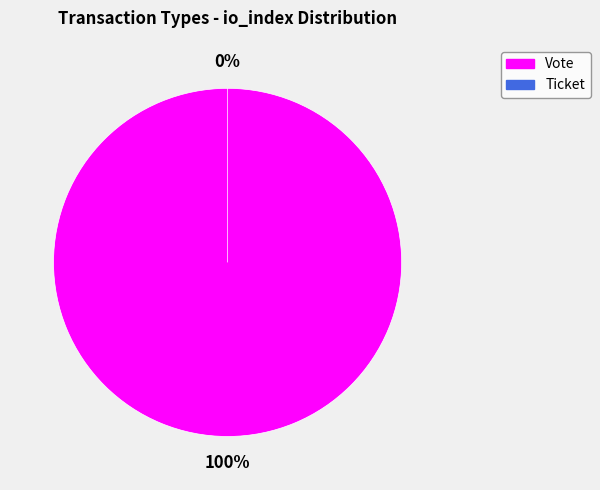

Which slice is the smallest?

Ticket